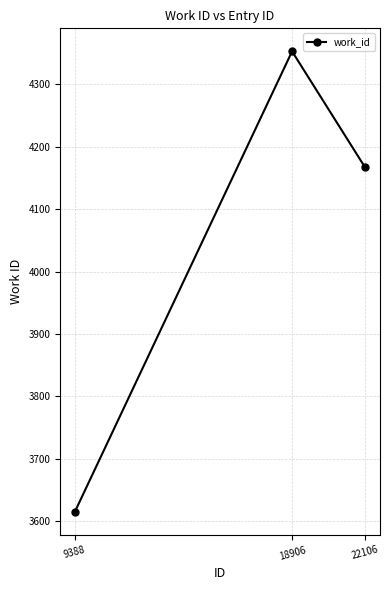

What is the maximum value shown in the chart?

4353